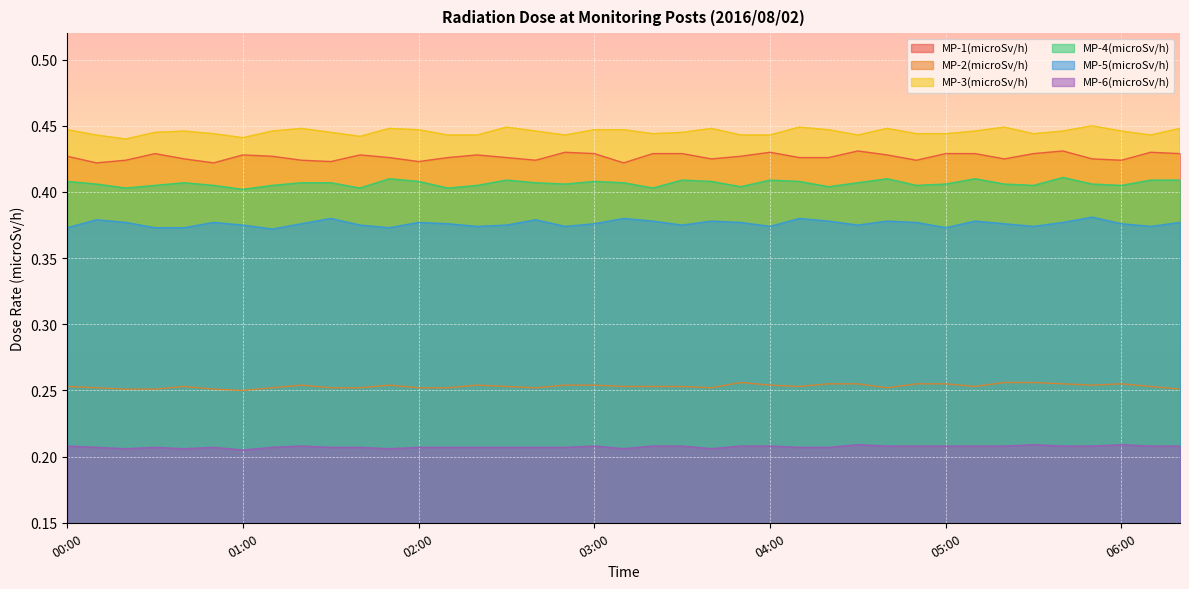

Which category has the lowest value in the MP-3(microSv/h) series?

00:20